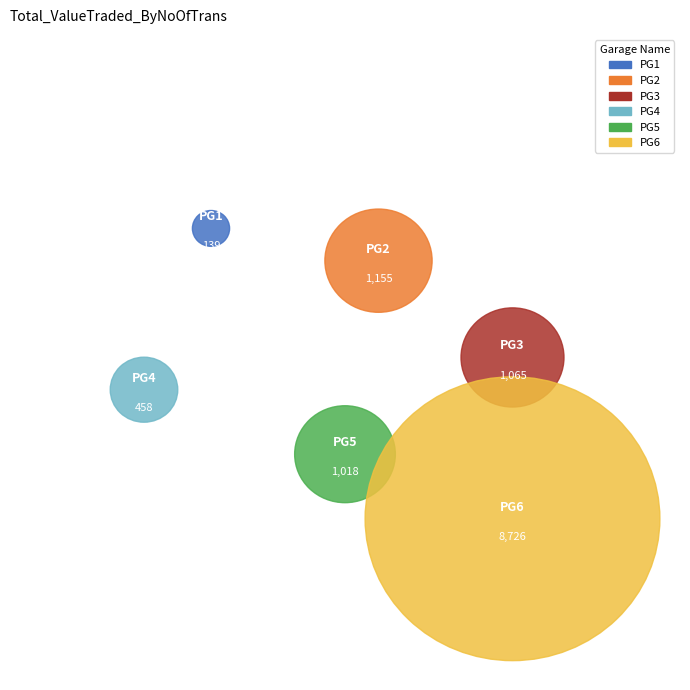

What is the largest slice in the pie chart?

6